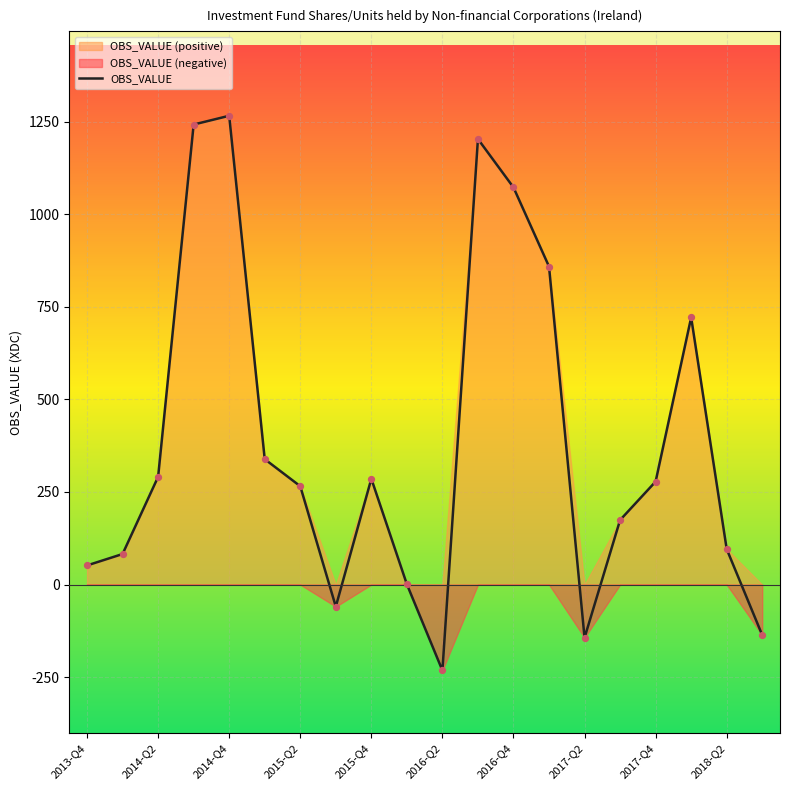

The value of OBS_VALUE at 2017-Q2 is -50.5. True or false?

False